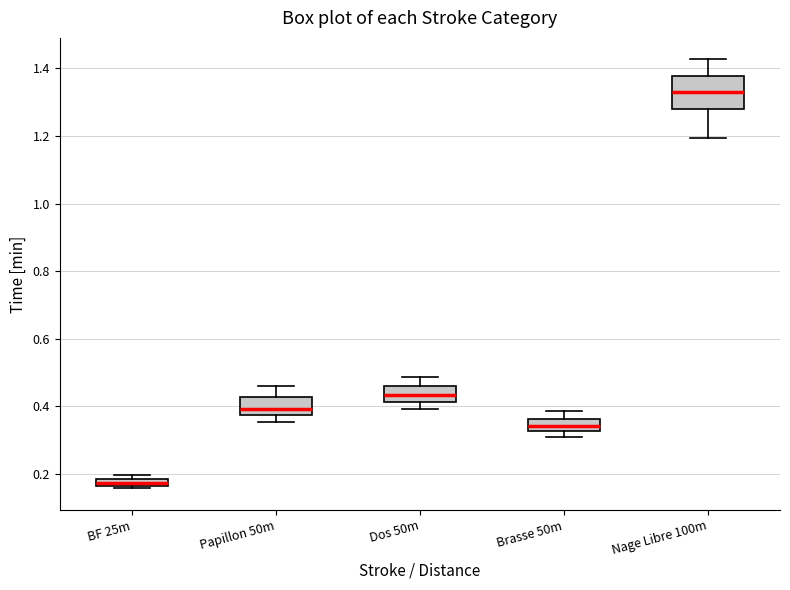

Where does the upper whisker of the box for Brasse 50m end on the y-axis? The values are not printed on the chart, so give them approximately, as read against the axis.

0.38